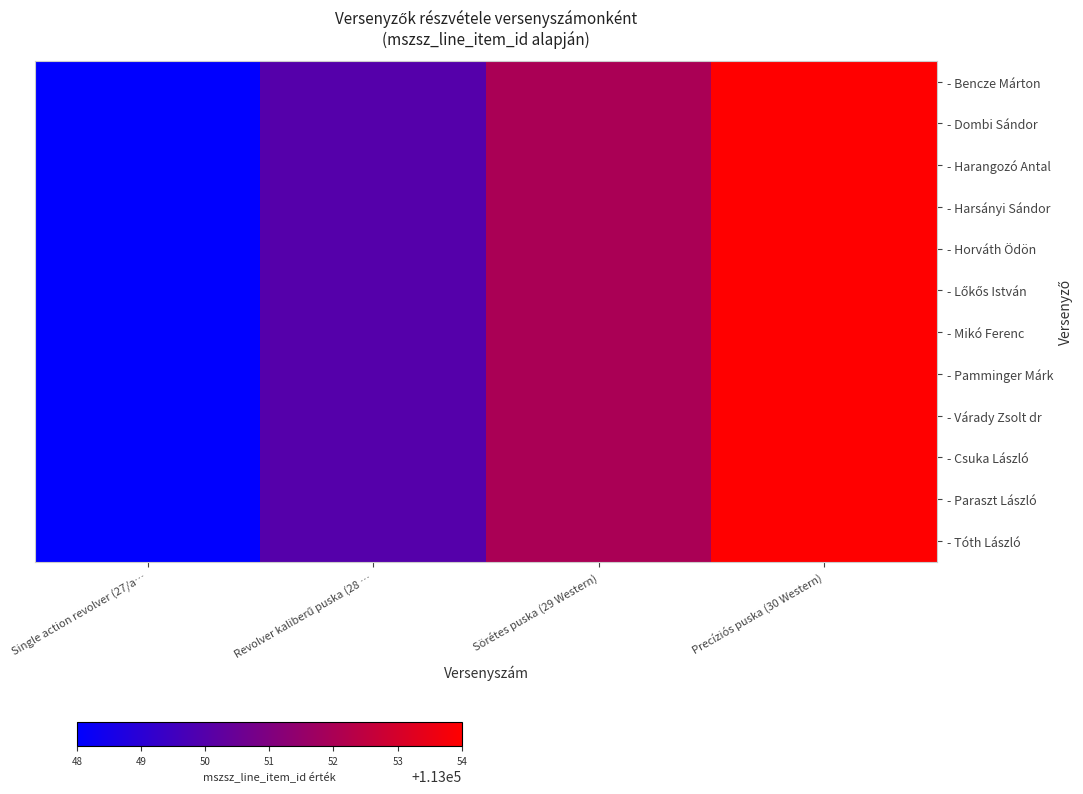

Which has a higher value, Single action revolver (27/a… or Precíziós puska (30 Western)?

Precíziós puska (30 Western)